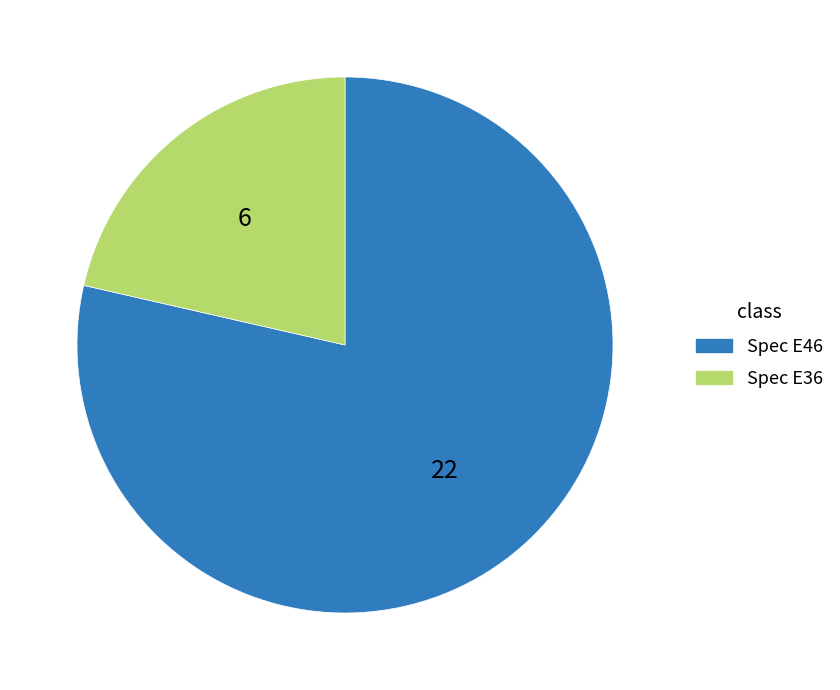

Approximately how many times larger is the value at Spec E36 compared to Spec E46?

0.3